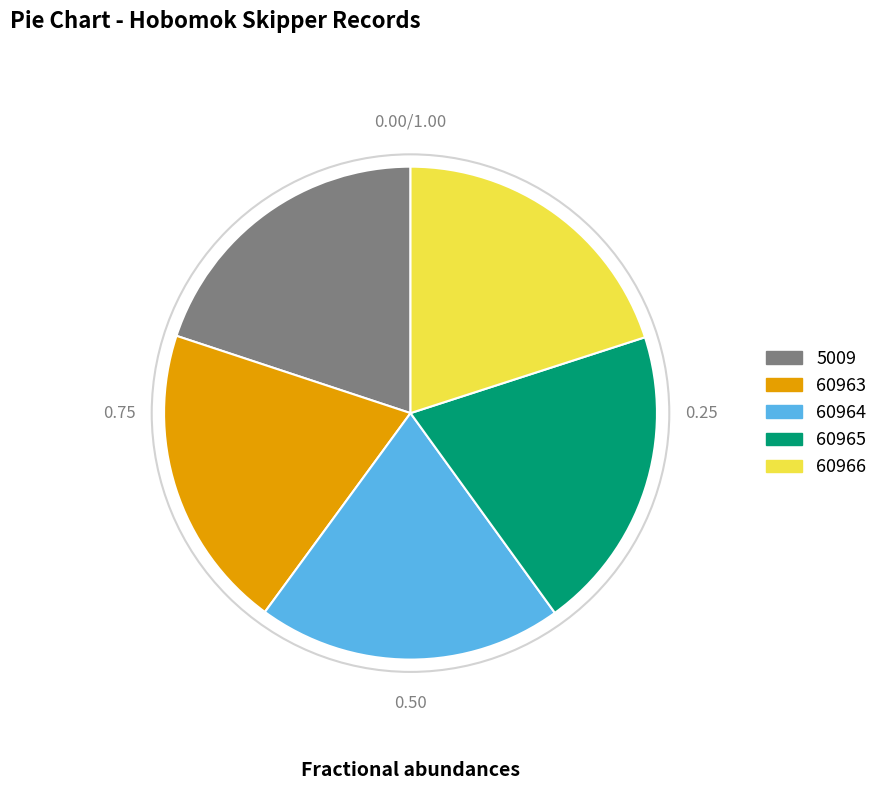

Does 60965 represent more than half of the total?

No